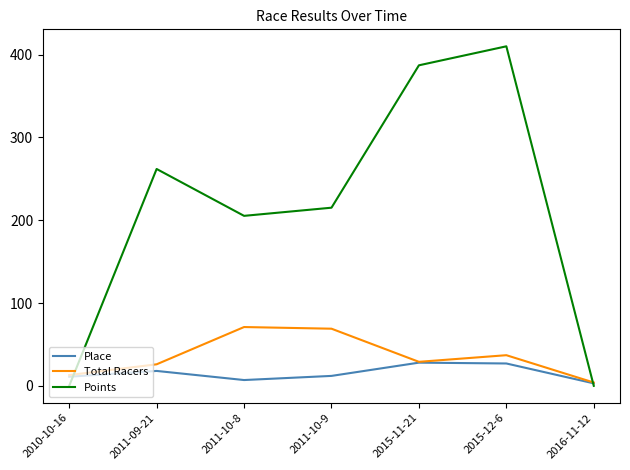

The value of Total Racers at 2016-11-12 is 4.0. True or false?

True